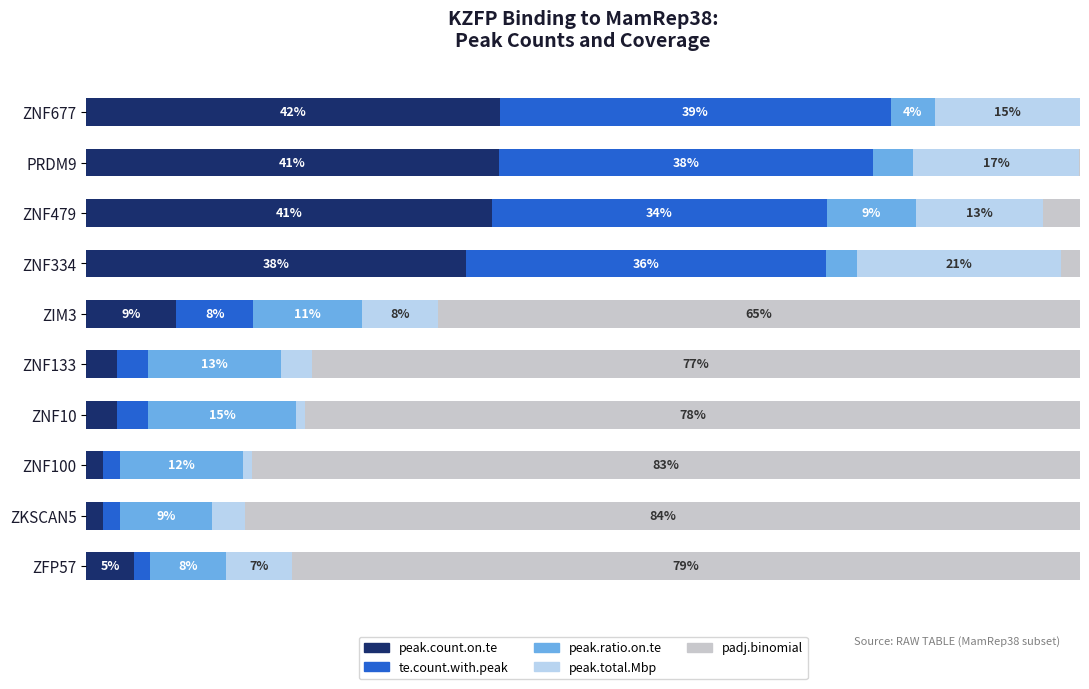

What are all the series names shown in the legend?

peak.count.on.te, te.count.with.peak, peak.ratio.on.te, peak.total.Mbp, padj.binomial